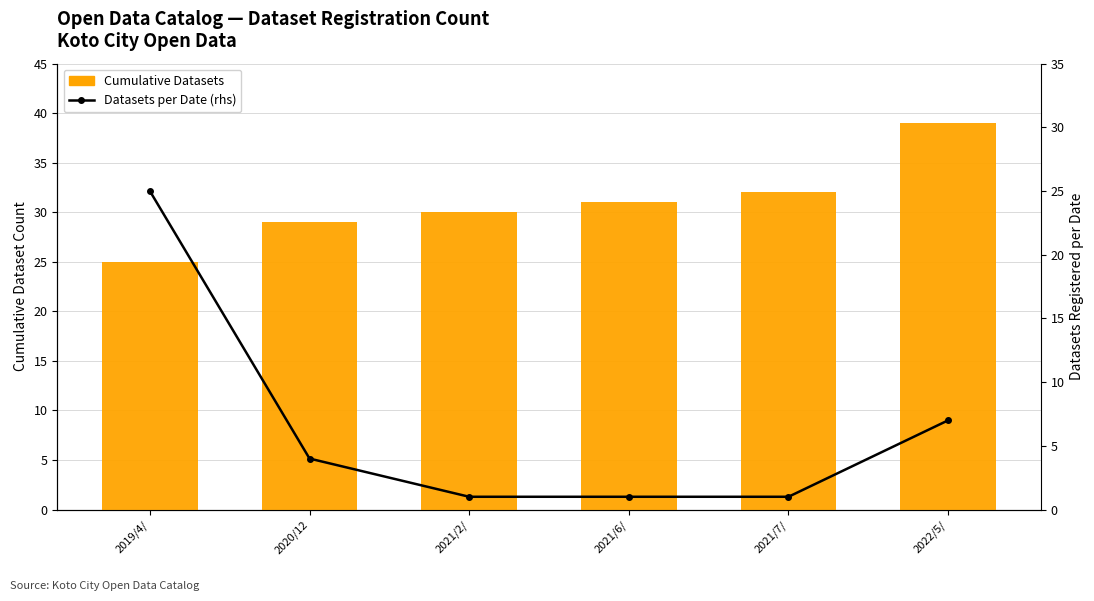

What is the difference between the Datasets per Date (rhs) values at 2021/2/ and 2022/5/?

6